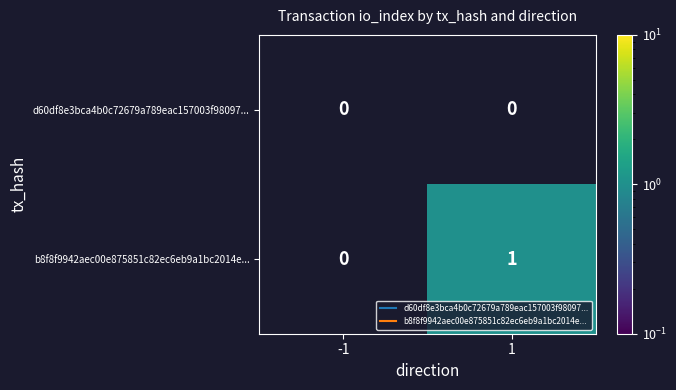

What is the total value across all series at 1?

1